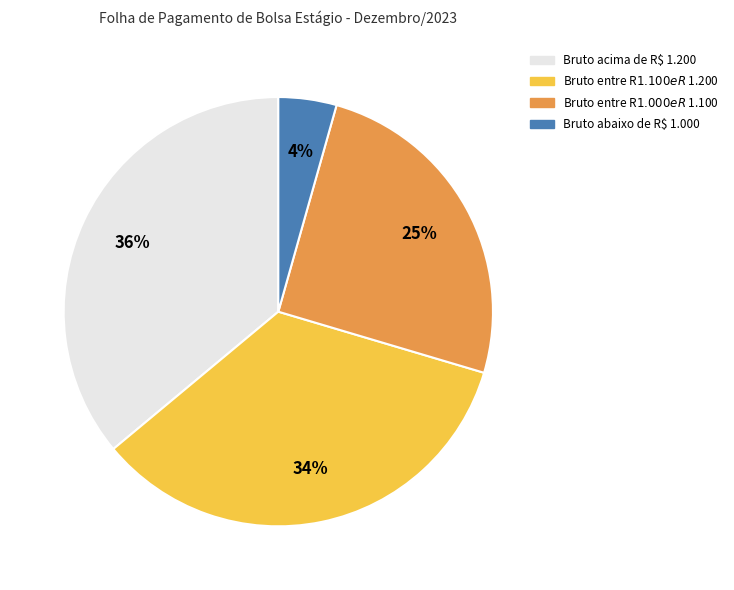

Is there a majority slice in this chart?

No